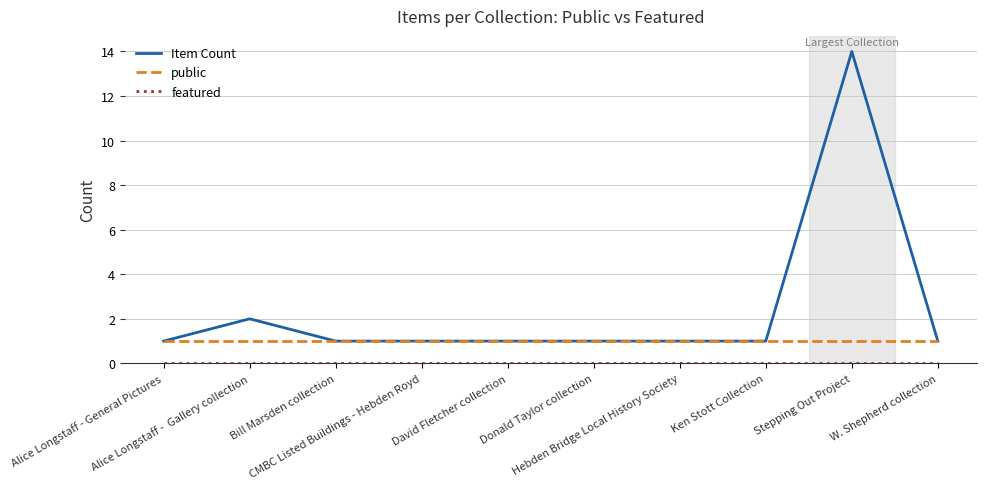

What is the sum of the Item Count values at Alice Longstaff - General Pictures and W. Shepherd collection?

2